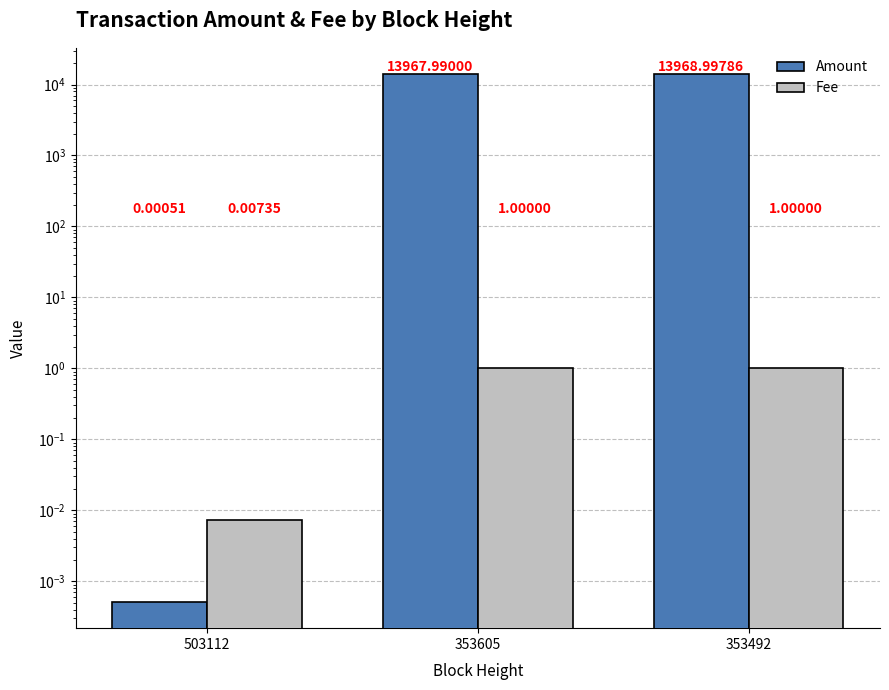

At which category does the chart reach its peak across all series?

353492